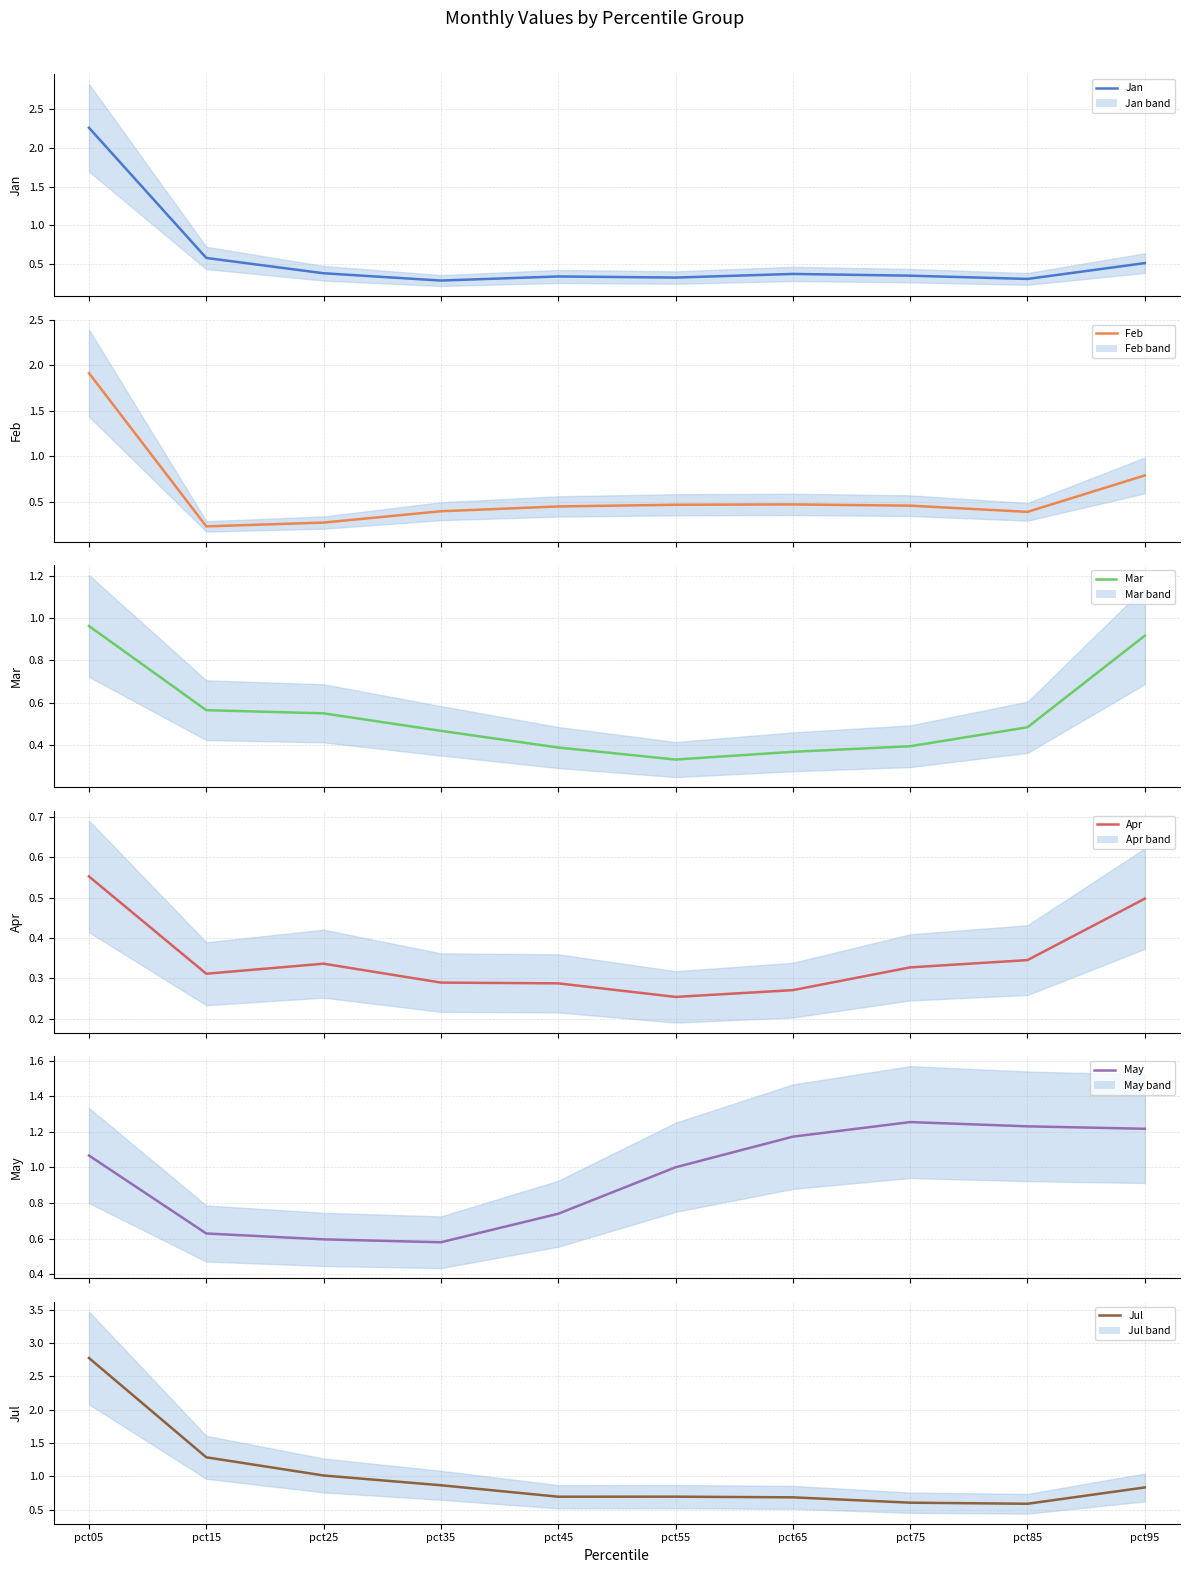

Is it true that Jan equals 2.3 at pct05?

True